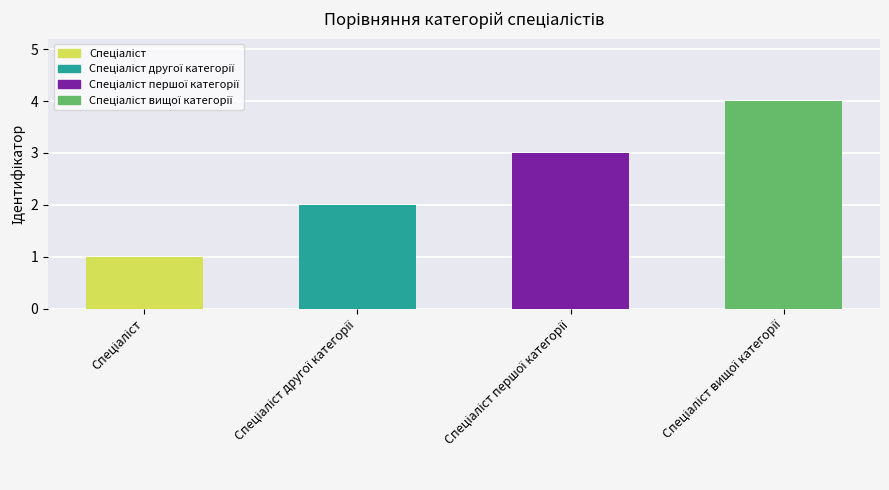

What is the difference between the maximum and minimum values?

3